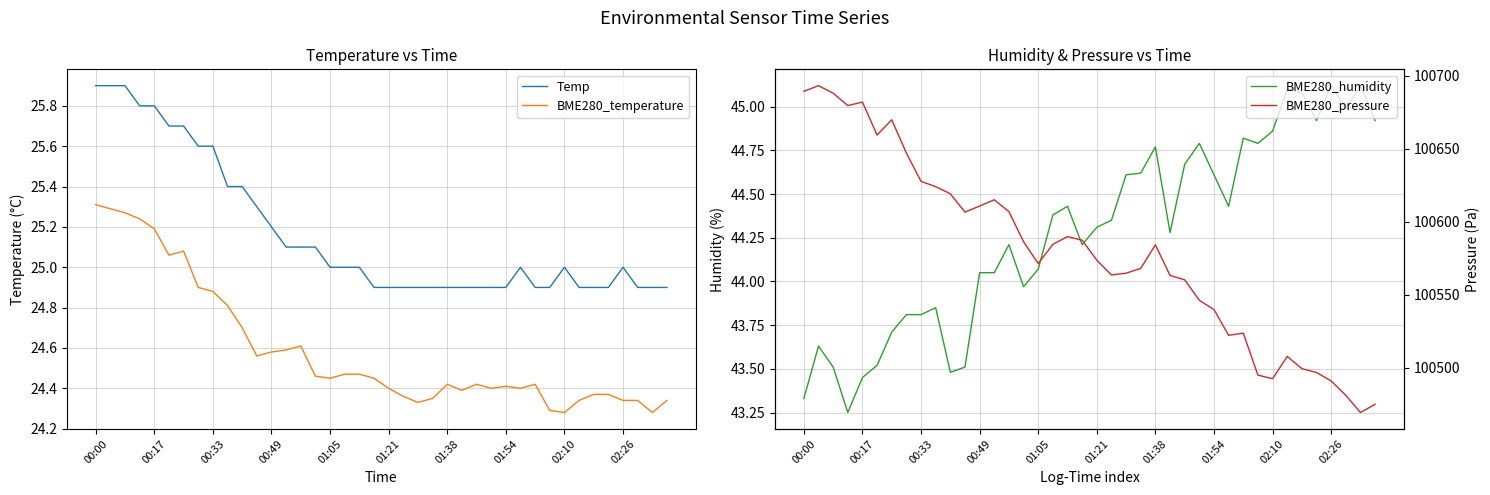

What is the difference between the second highest and second lowest values in the BME280_humidity series?

1.8